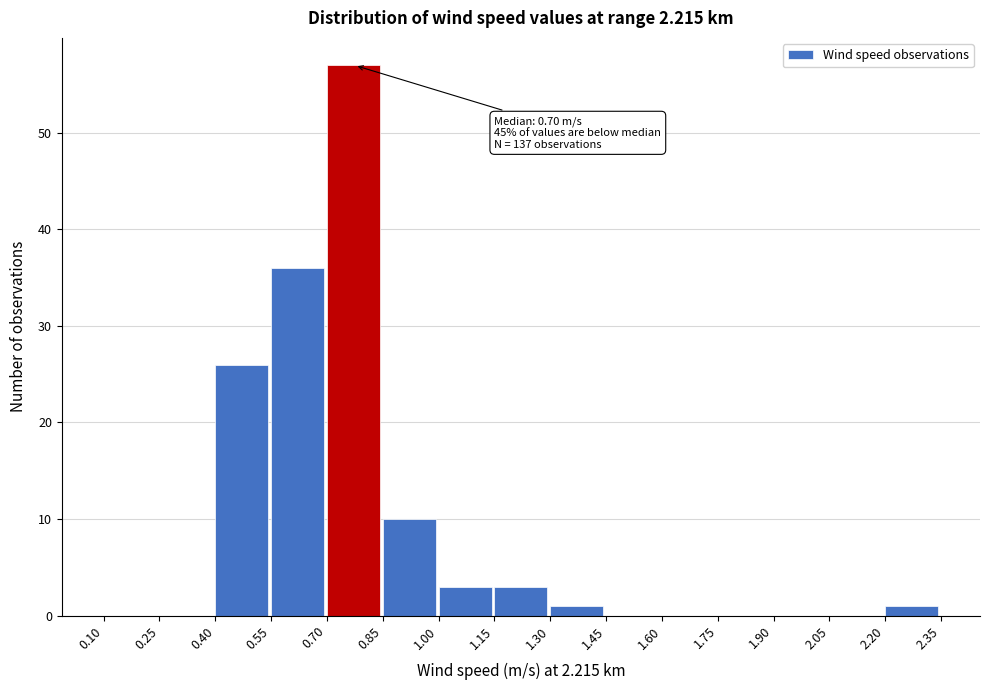

Which range on the x-axis has the tallest bar?

0.70 to 0.85